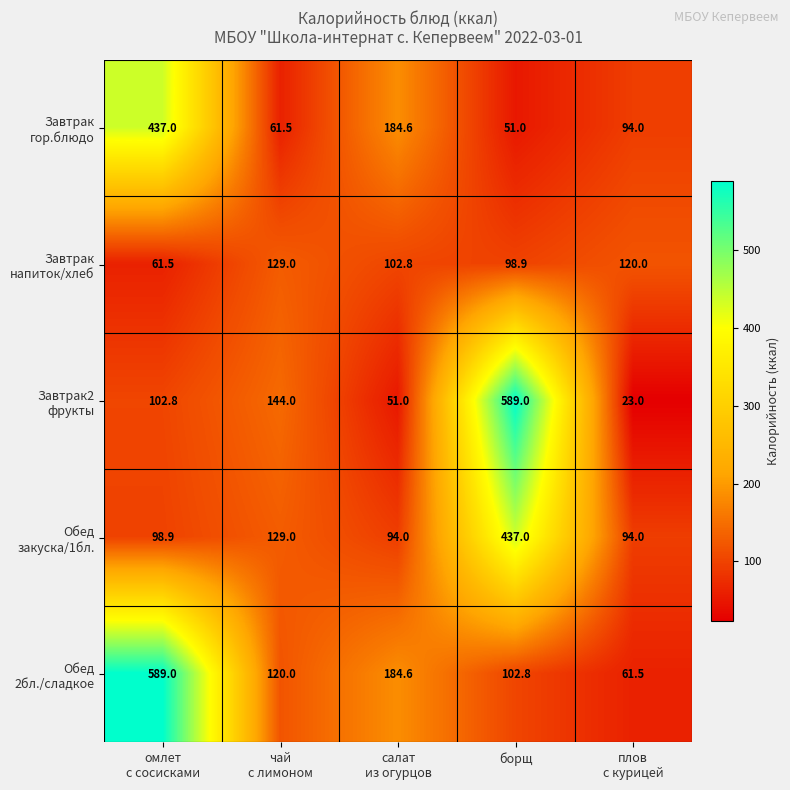

At how many categories does at least one series exceed 135?

4